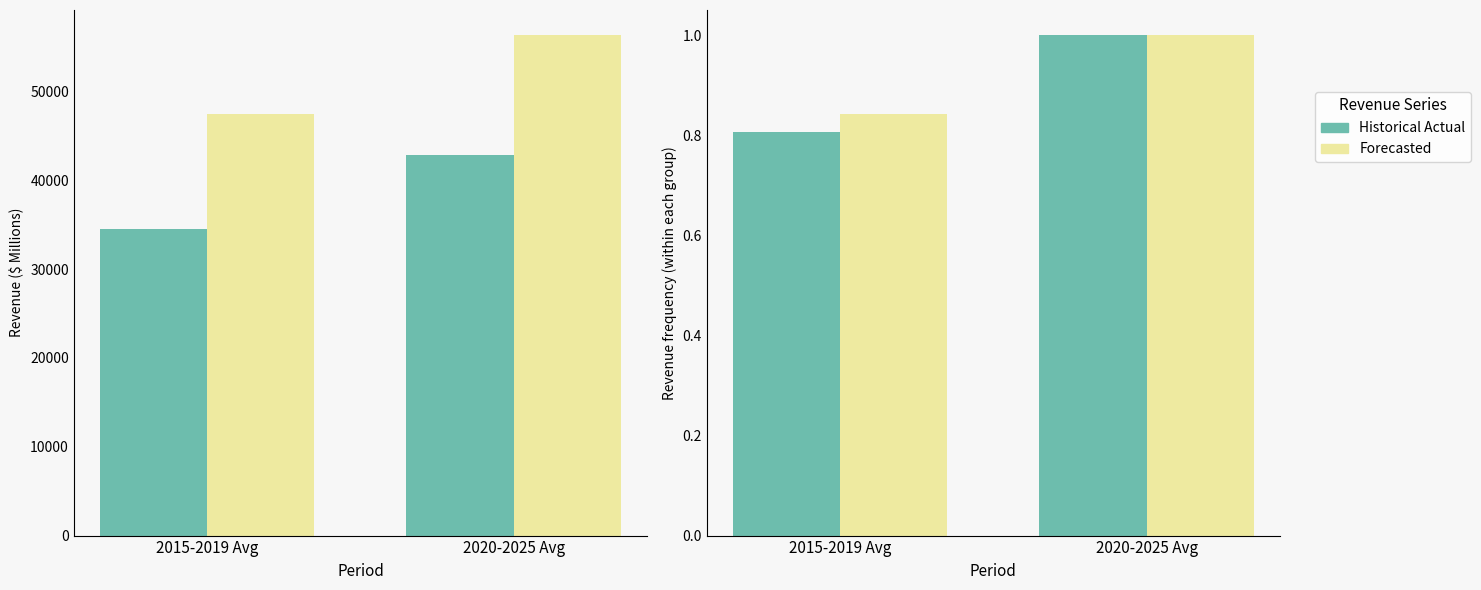

What is the value of the Historical Actual bar at the 1st from the left?

0.8